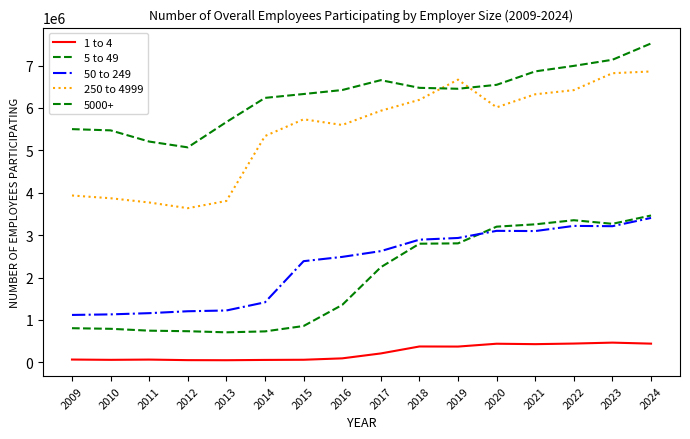

What is the smallest value displayed?

50000